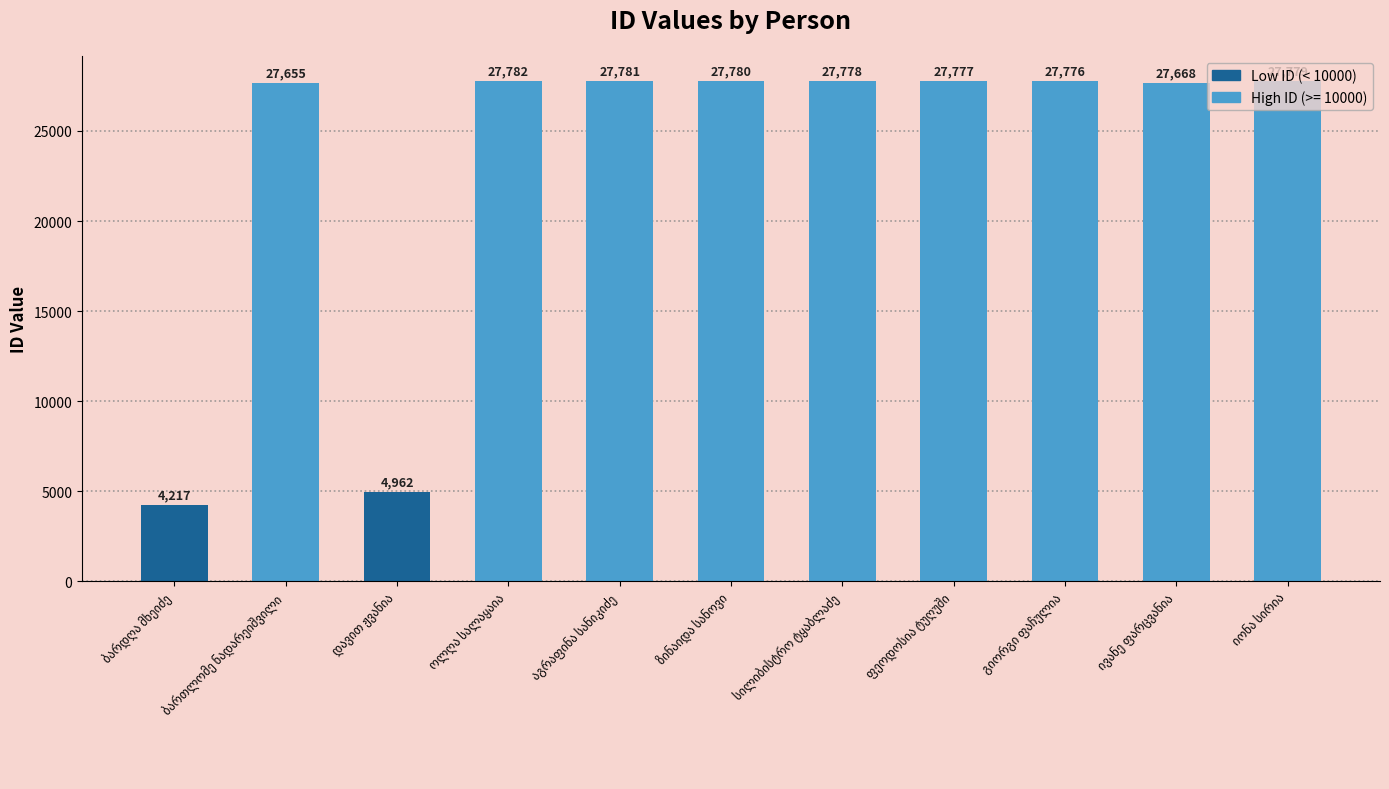

What is the value of the 8th bar from the left?

27777